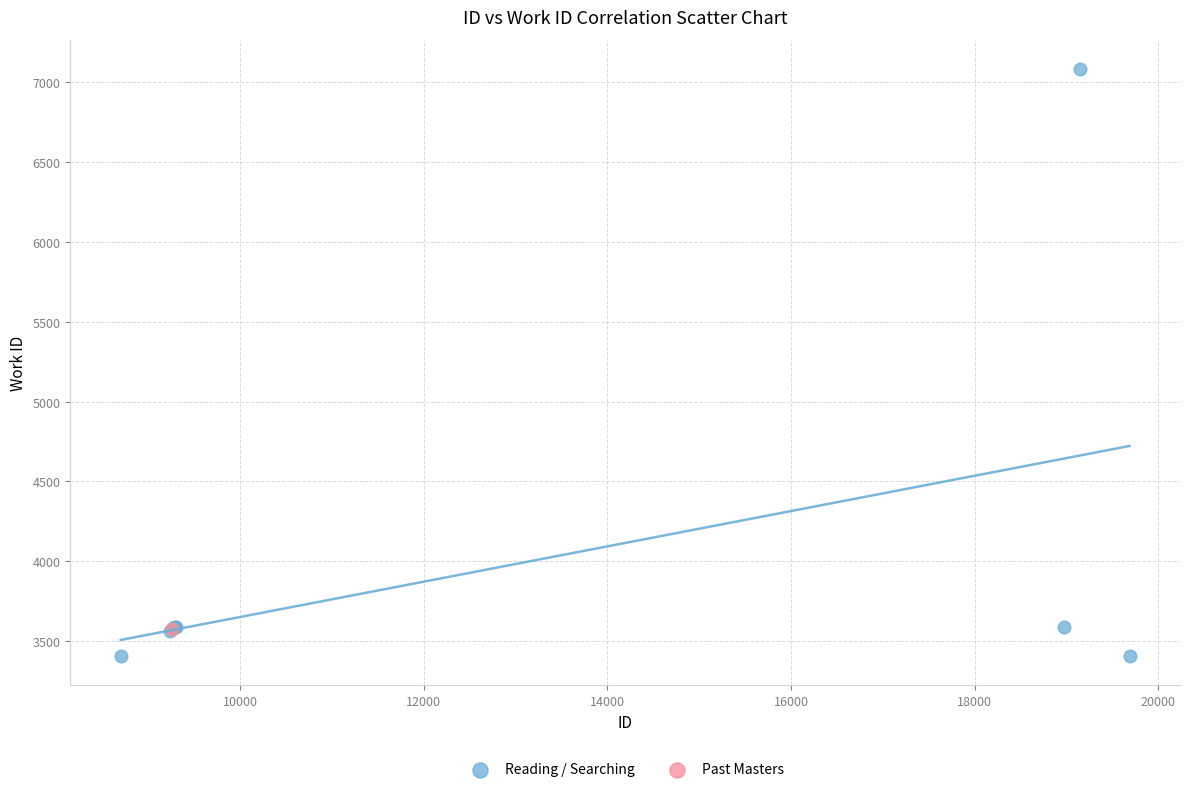

What are all the series names shown in the legend?

Reading / Searching, Past Masters